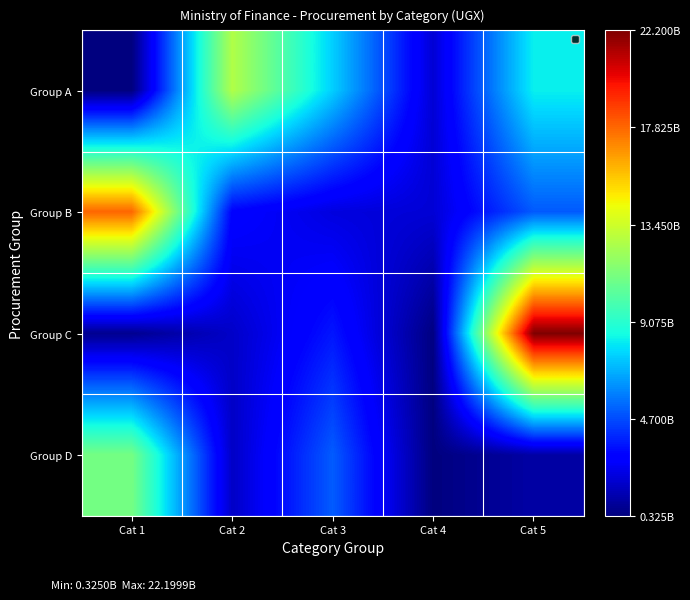

List the series in order of their peak value, highest first.

Group C, Group B, Group A, Group D